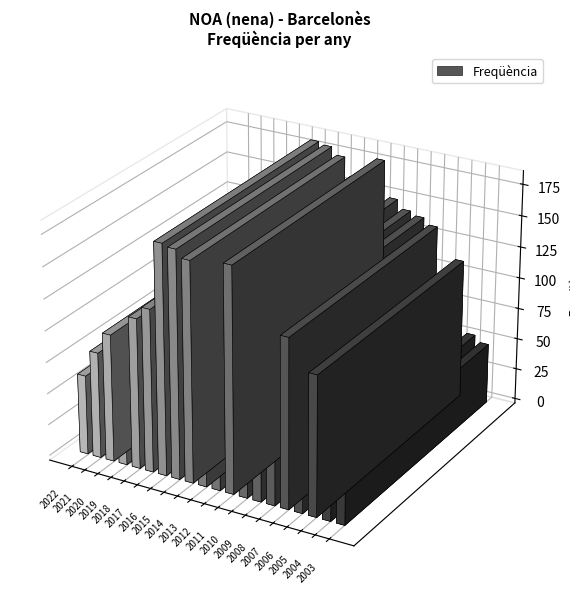

Where does the data first go above 134?

2016